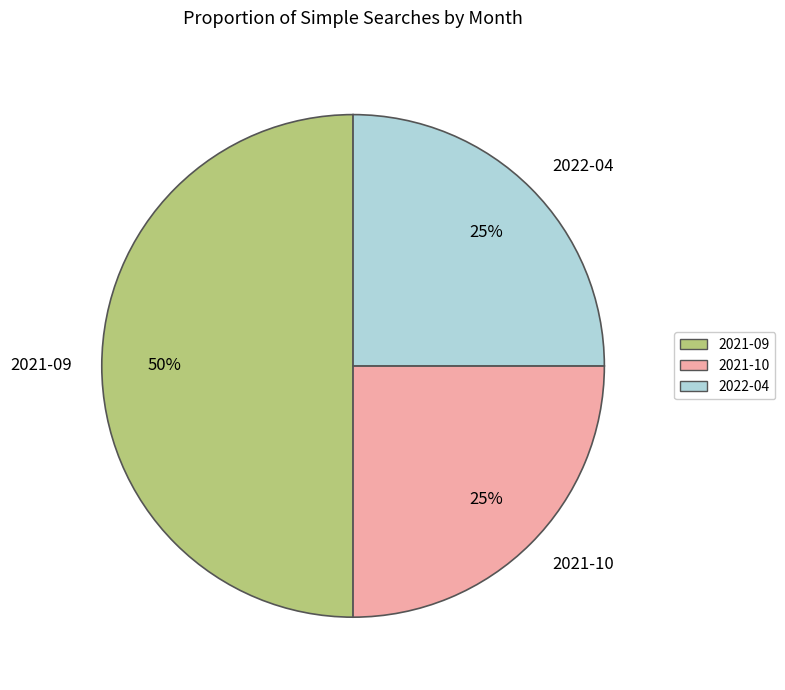

To the nearest percent, what is the combined percentage of 2021-10 and 2021-09?

75%